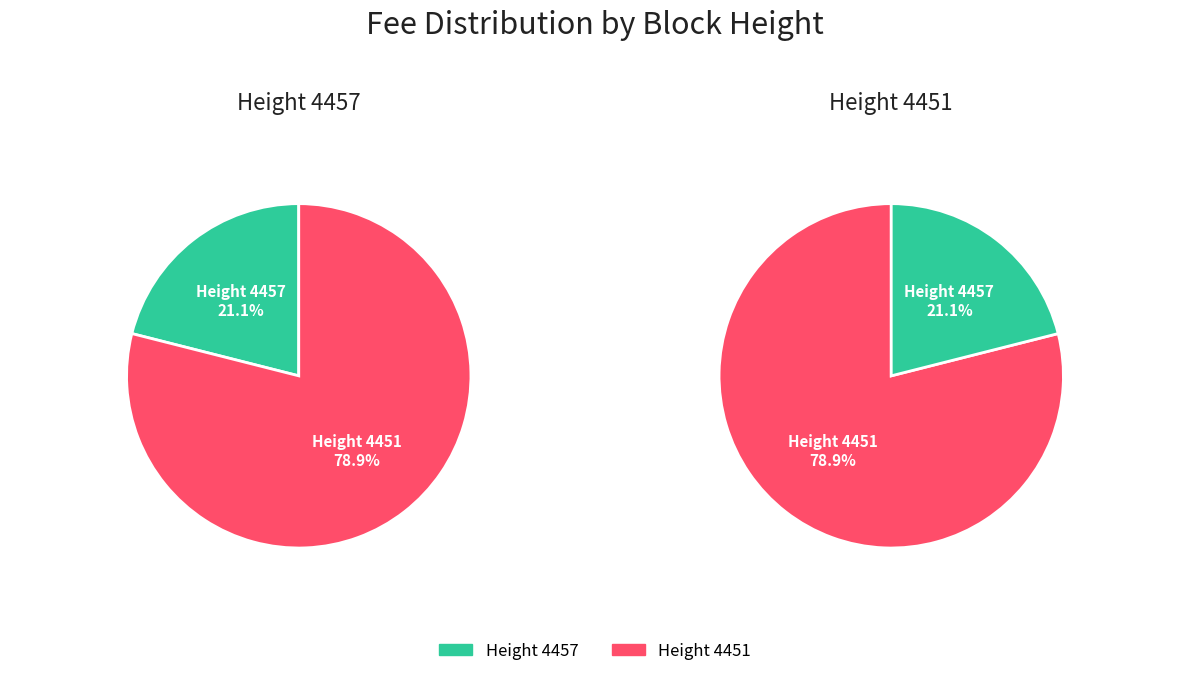

To the nearest percent, what is the difference between the 4457 and 4451 slice percentages?

58%